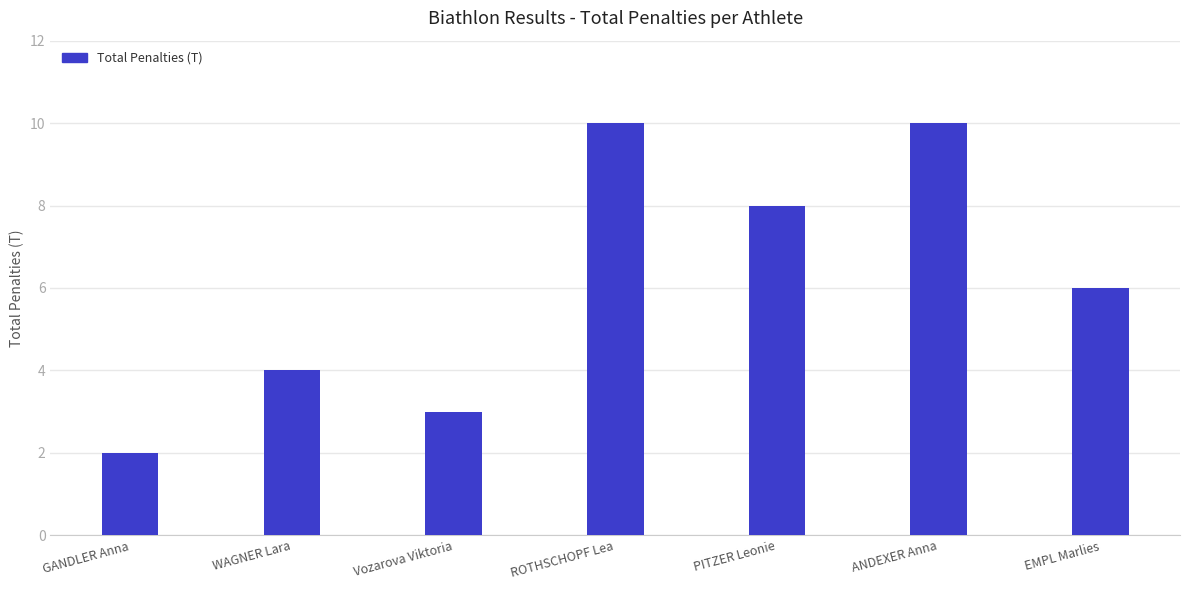

Approximately how many times larger is the value at PITZER Leonie compared to GANDLER Anna?

4.0